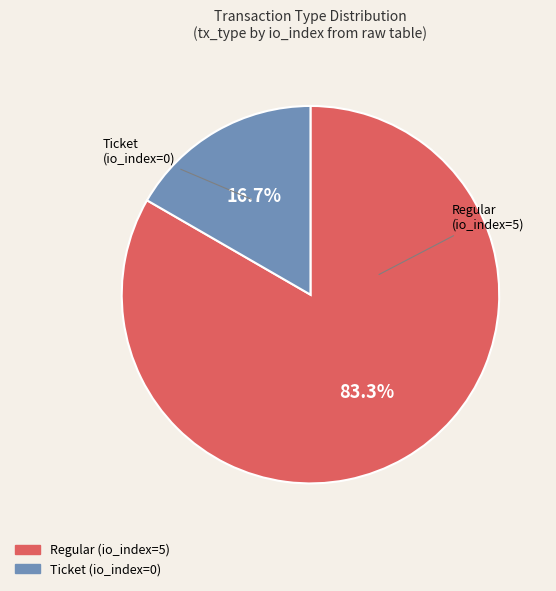

To the nearest percent, what is the difference between the largest and smallest slice percentages?

67%